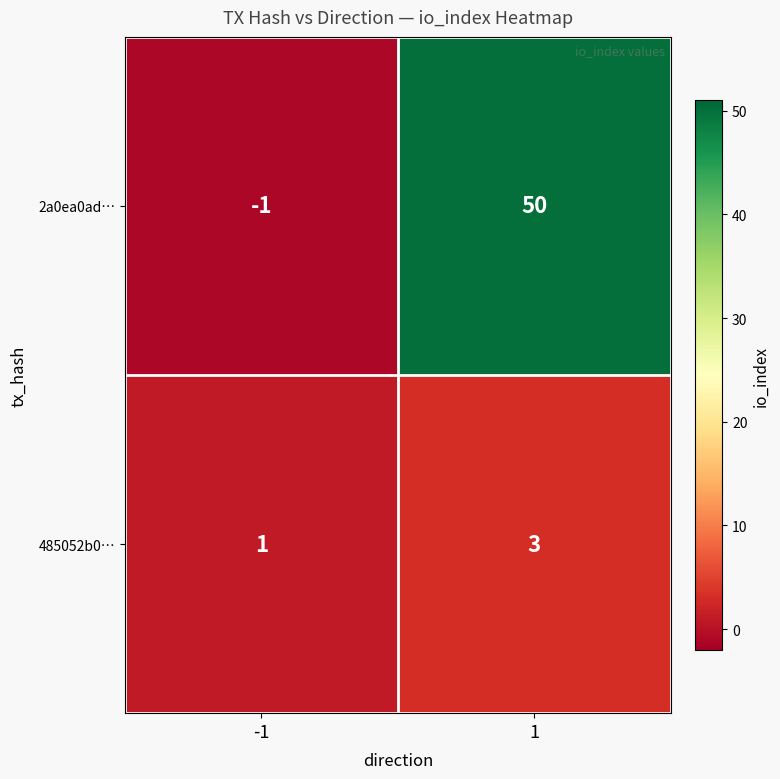

Reading left to right, list all the values displayed in this chart.

2a0ea0ad…: -1	50
485052b0…: 1	3